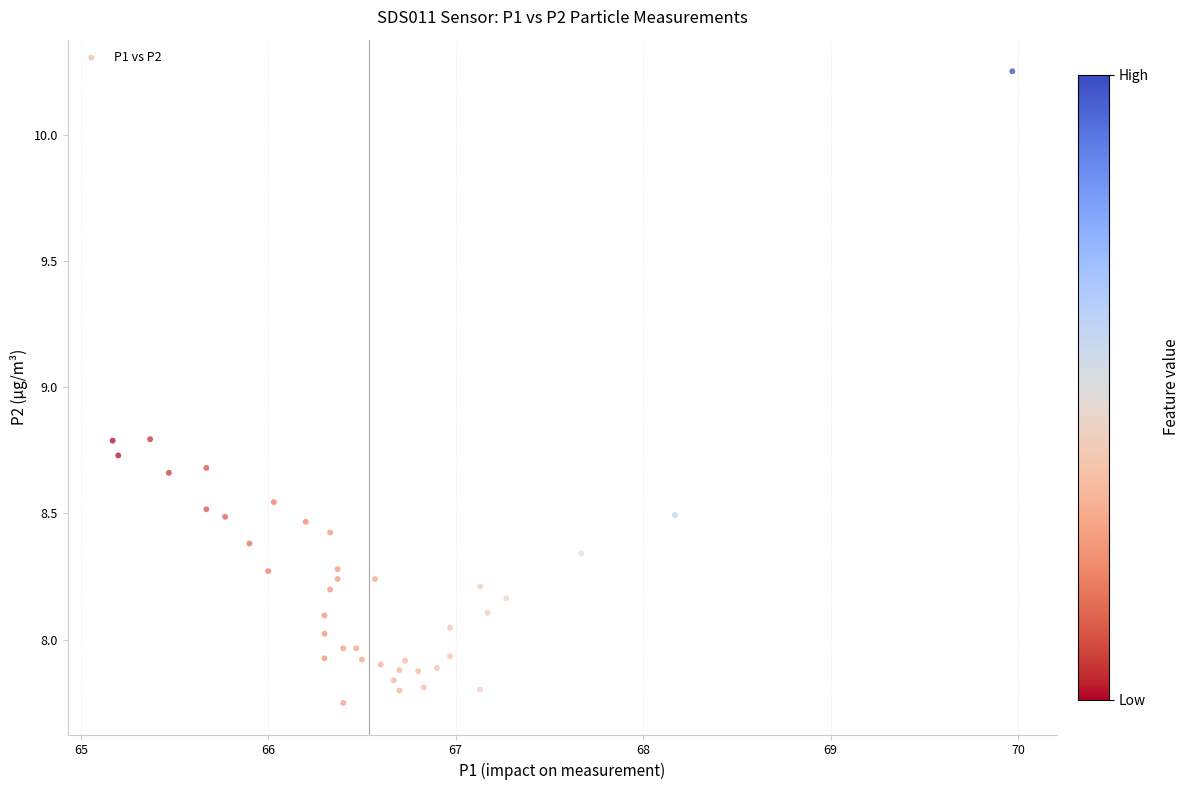

What is the range of Y values (max minus min)?

2.5